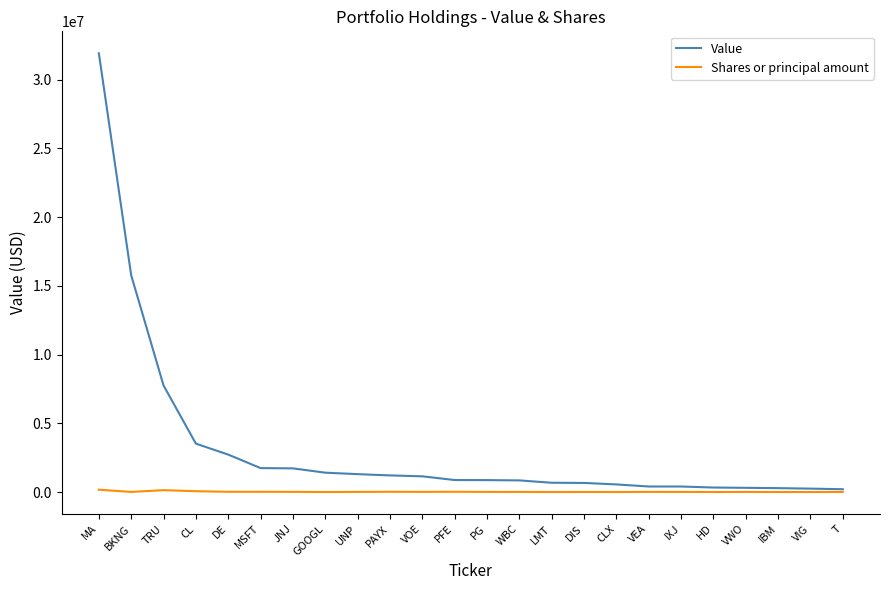

At which category is the sum across all series the highest?

MA